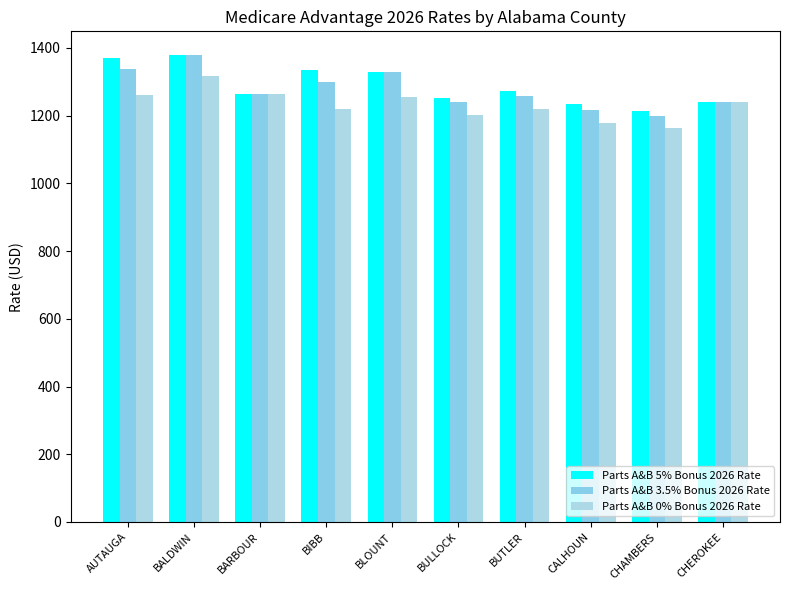

What is the highest value of the Parts A&B 5% Bonus 2026 Rate series?

1380.1